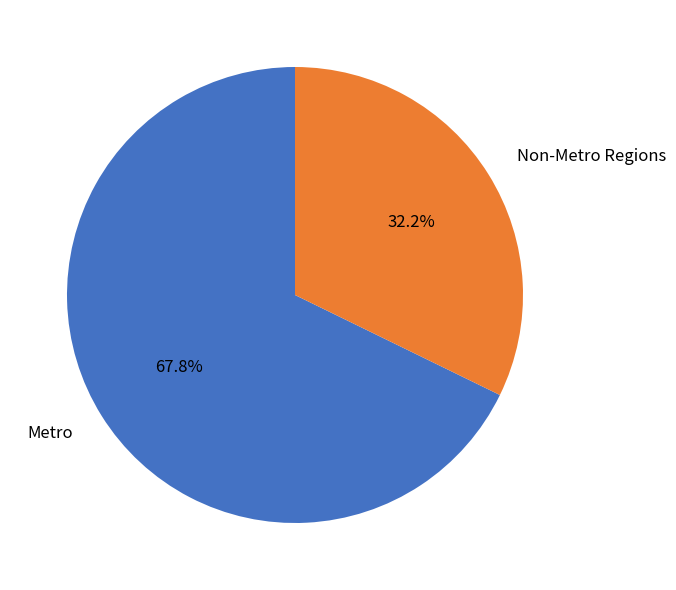

Approximately how many times larger is the value at Non-Metro Regions compared to Metro?

0.5